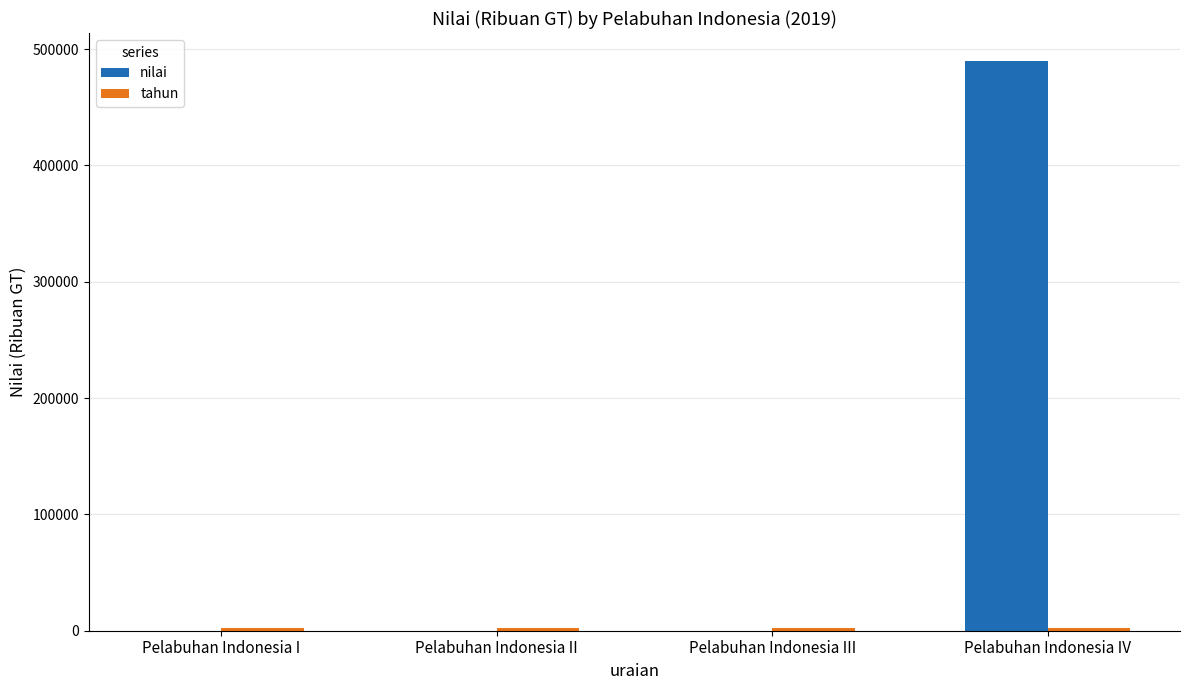

What is the spread (max minus min) of values at Pelabuhan Indonesia II?

2019